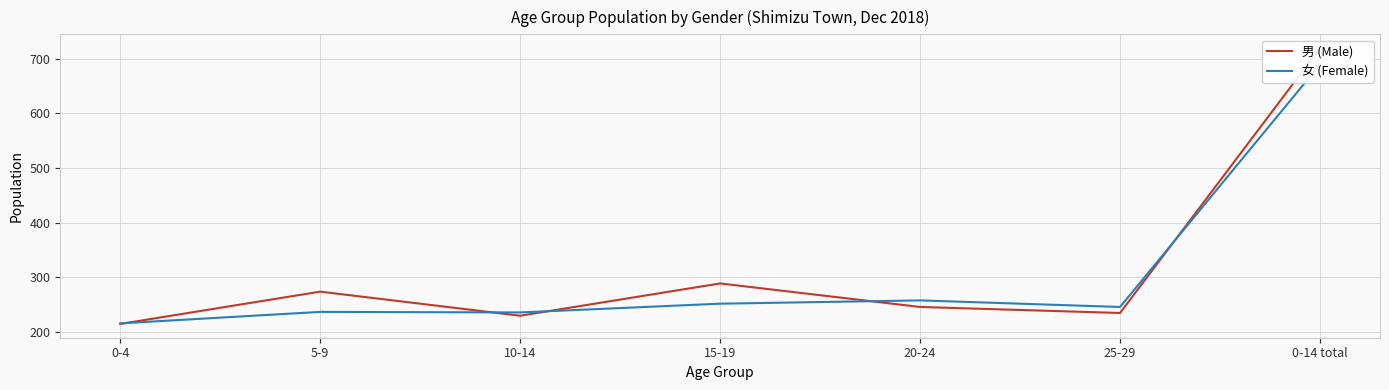

Rank the categories by 男 (Male) value from highest to lowest.

0-14 total, 15-19, 5-9, 20-24, 25-29, 10-14, 0-4